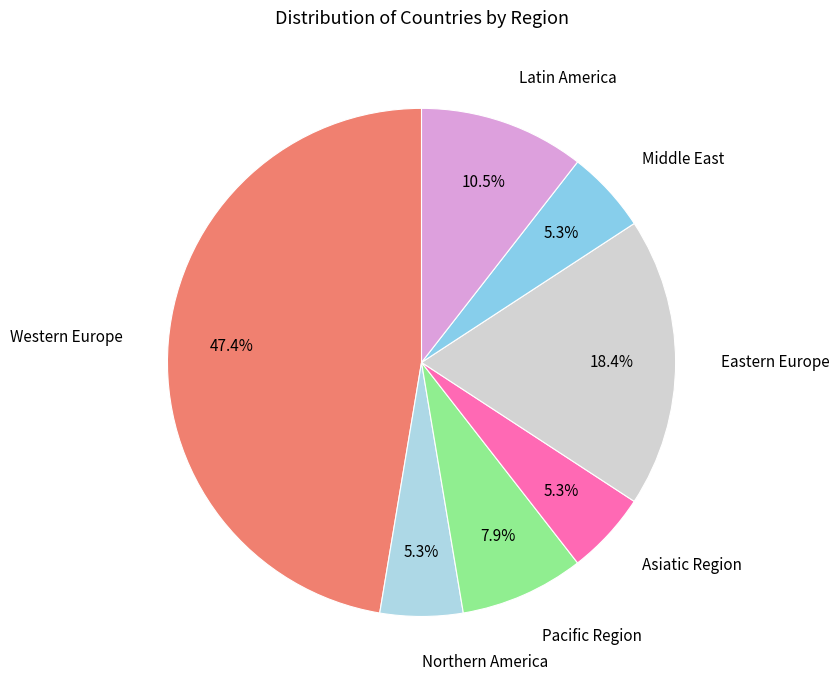

Do Pacific Region and Northern America together represent more than half of the pie?

No